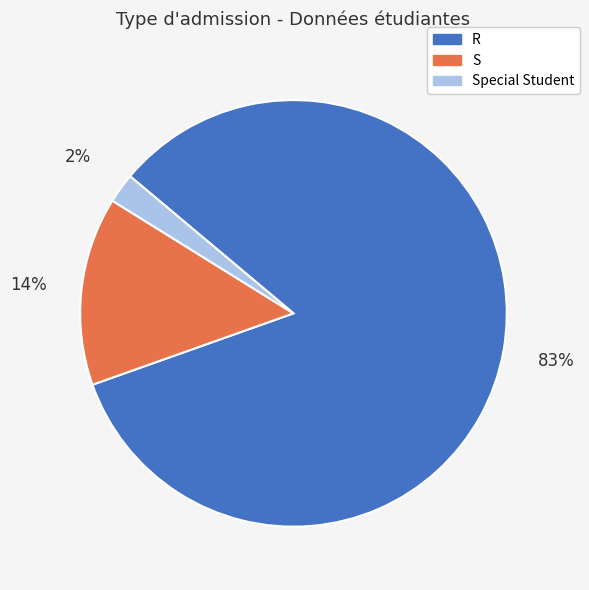

Between Special Student and S, which is larger?

S